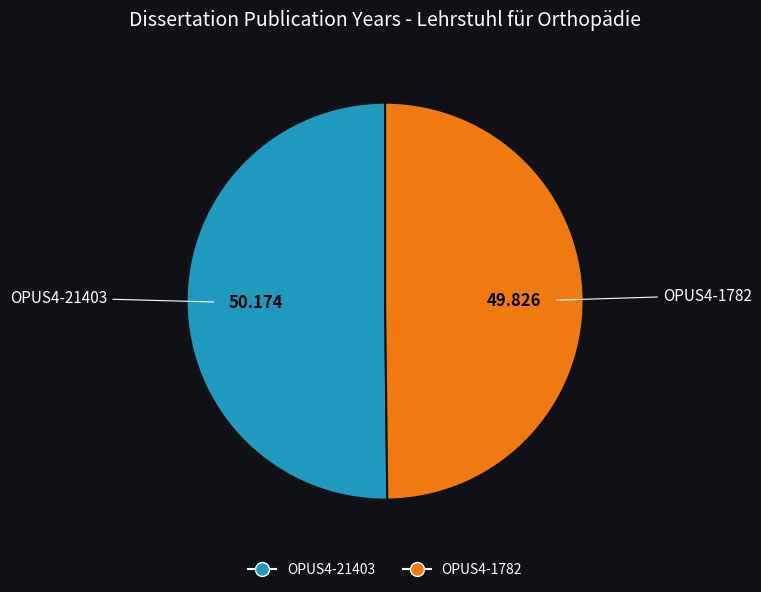

Combined, do OPUS4-1782 and OPUS4-21403 account for over 50%?

Yes